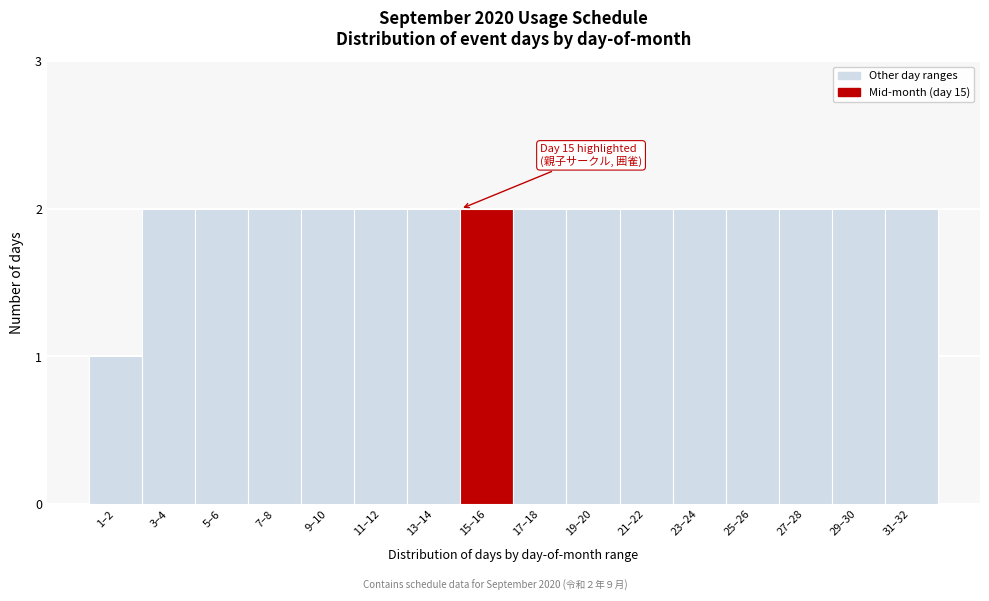

Reading left to right, what are all the values shown in this chart?

1–2=1	3–4=2	5–6=2	7–8=2	9–10=2	11–12=2	13–14=2	15–16=2	17–18=2	19–20=2	21–22=2	23–24=2	25–26=2	27–28=2	29–30=2	31–32=2